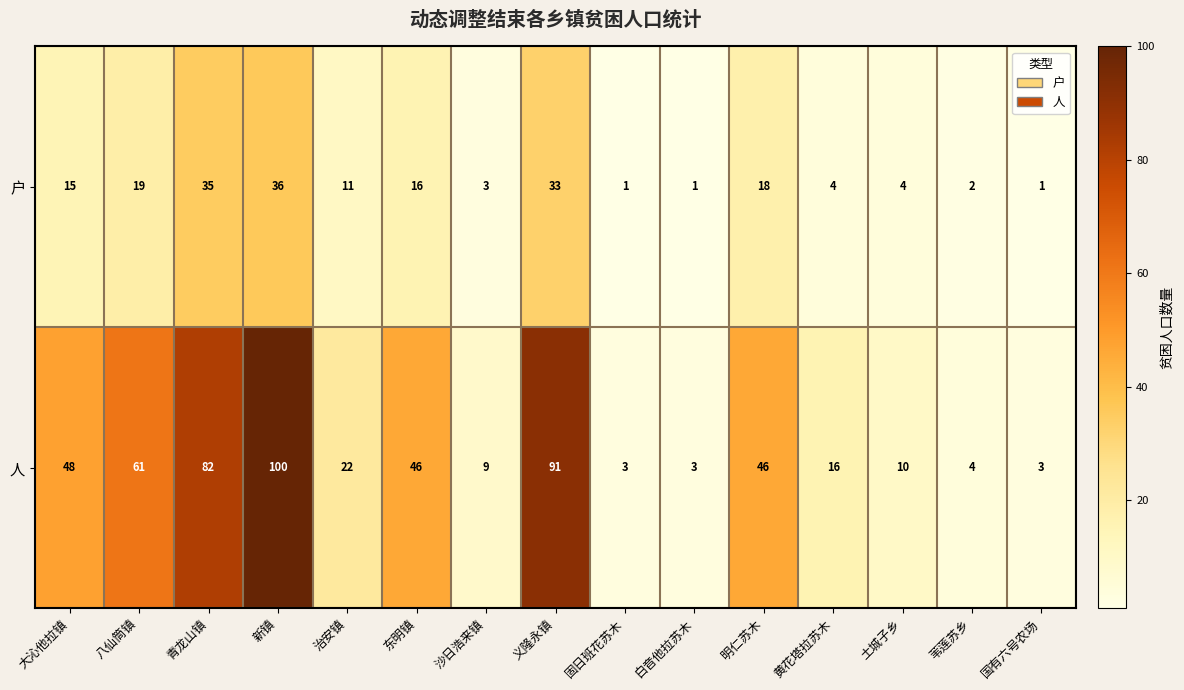

Between 治安镇 and 黄花塔拉苏木, which series saw the biggest shift?

户